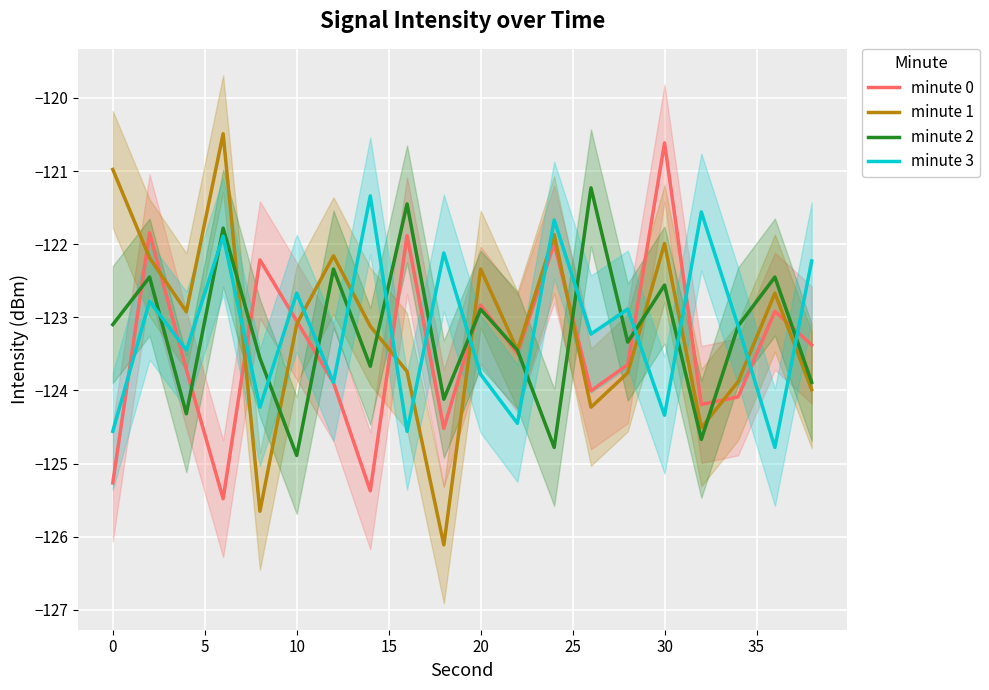

Reading left to right, transcribe all the data shown in this chart.

minute 0: -125.3	-121.8	-123.7	-125.5	-122.2	-123.1	-123.9	-125.4	-121.9	-124.5	-122.8	-123.5	-122.0	-124.0	-123.6	-120.6	-124.2	-124.1	-122.9	-123.4
minute 1: -121.0	-122.2	-122.9	-120.5	-125.7	-123.1	-122.2	-123.1	-123.7	-126.1	-122.3	-123.5	-121.9	-124.2	-123.8	-122.0	-124.5	-123.9	-122.7	-124.0
minute 2: -123.1	-122.5	-124.3	-121.8	-123.6	-124.9	-122.3	-123.7	-121.5	-124.1	-122.9	-123.5	-124.8	-121.2	-123.3	-122.6	-124.7	-123.1	-122.5	-123.9
minute 3: -124.6	-122.8	-123.5	-121.9	-124.2	-122.7	-123.9	-121.3	-124.6	-122.1	-123.8	-124.5	-121.7	-123.2	-122.9	-124.3	-121.6	-123.1	-124.8	-122.2